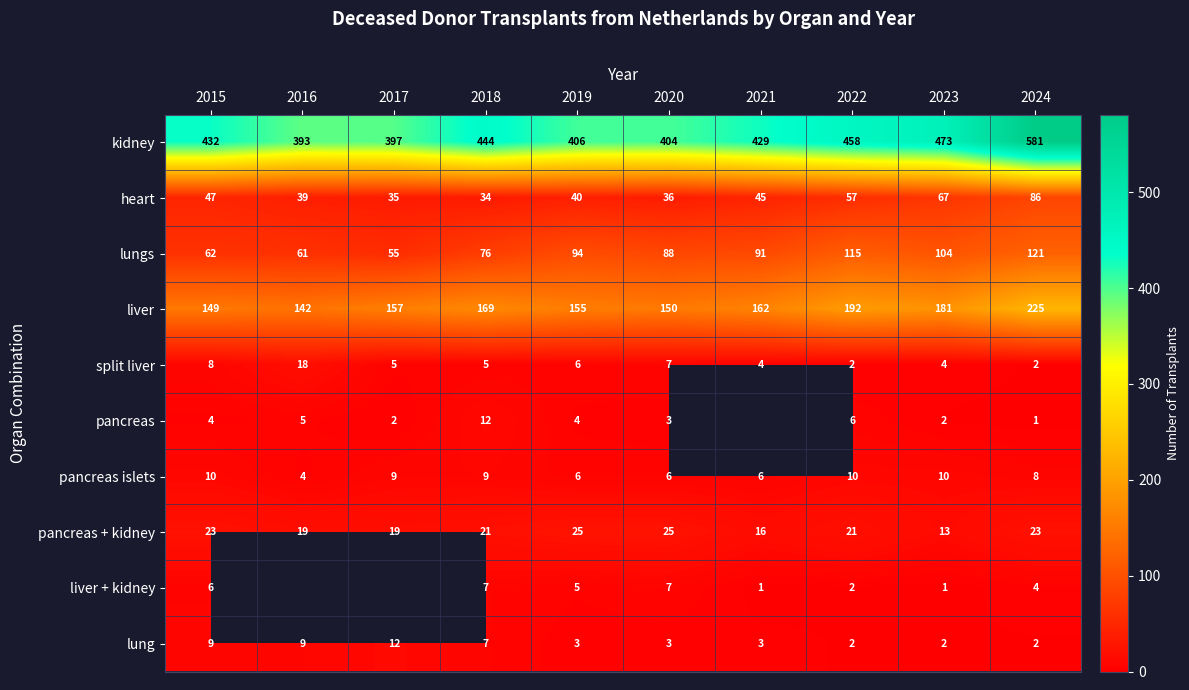

Count the number of data series in this chart.

10